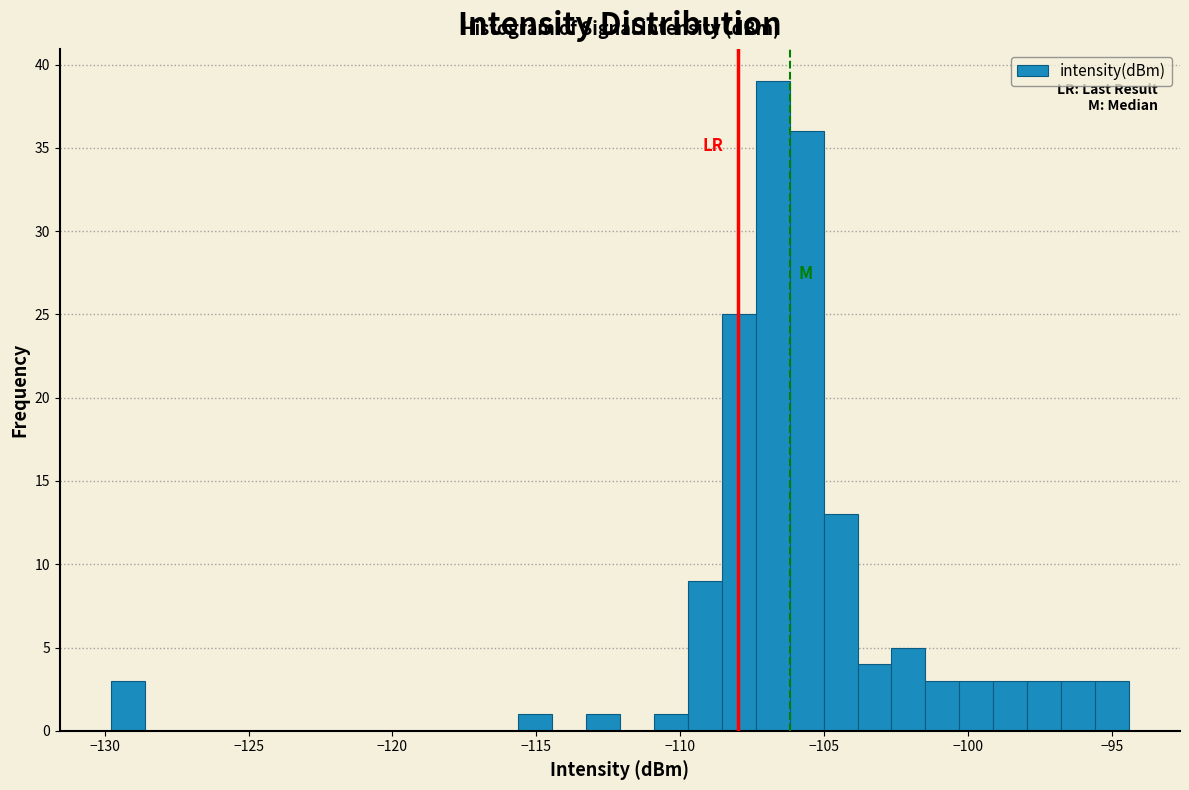

Around what value on the x-axis is the tallest bar? Give the approximate position of its centre, as read against the axis.

-107.0